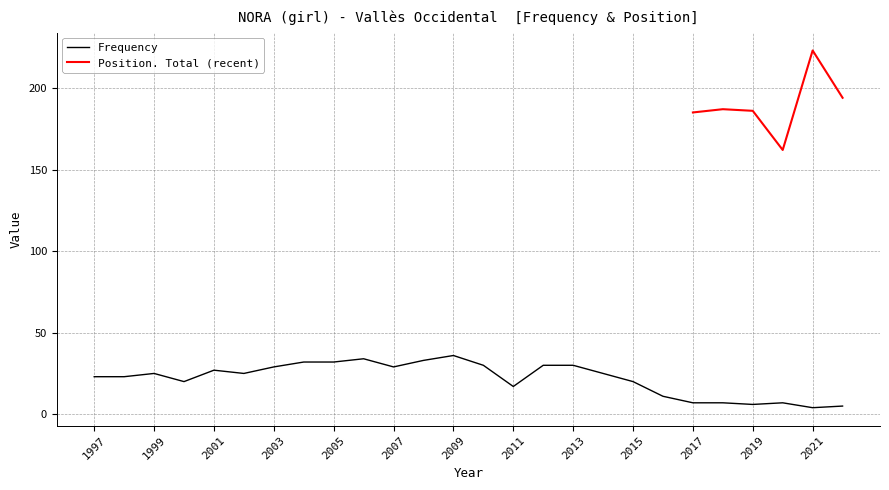

What is the value of the 11th point from the left?

29